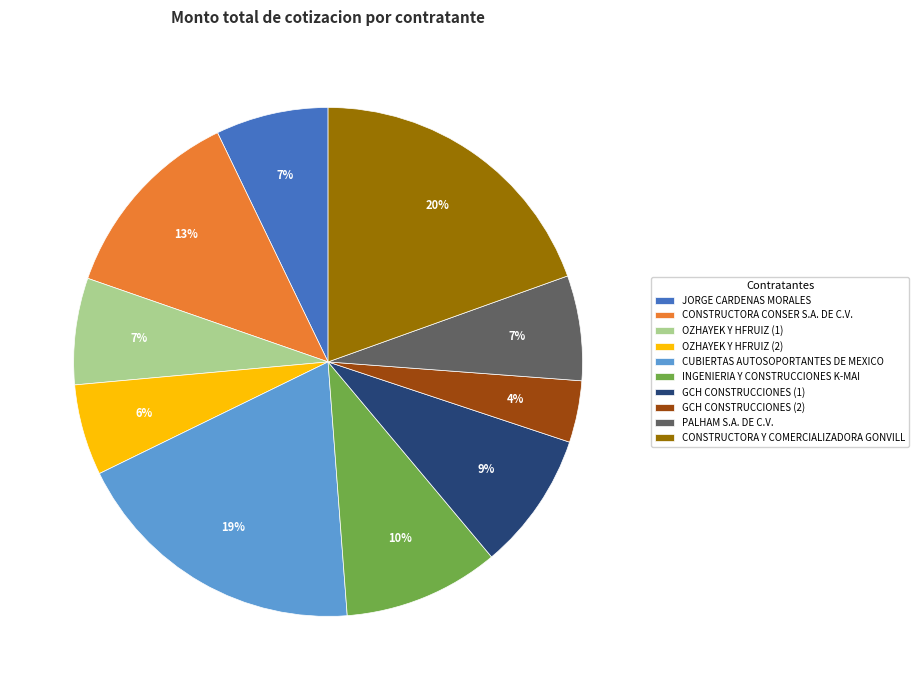

To the nearest percent, what is the difference between the GCH CONSTRUCCIONES (1) and GCH CONSTRUCCIONES (2) slice percentages?

5%